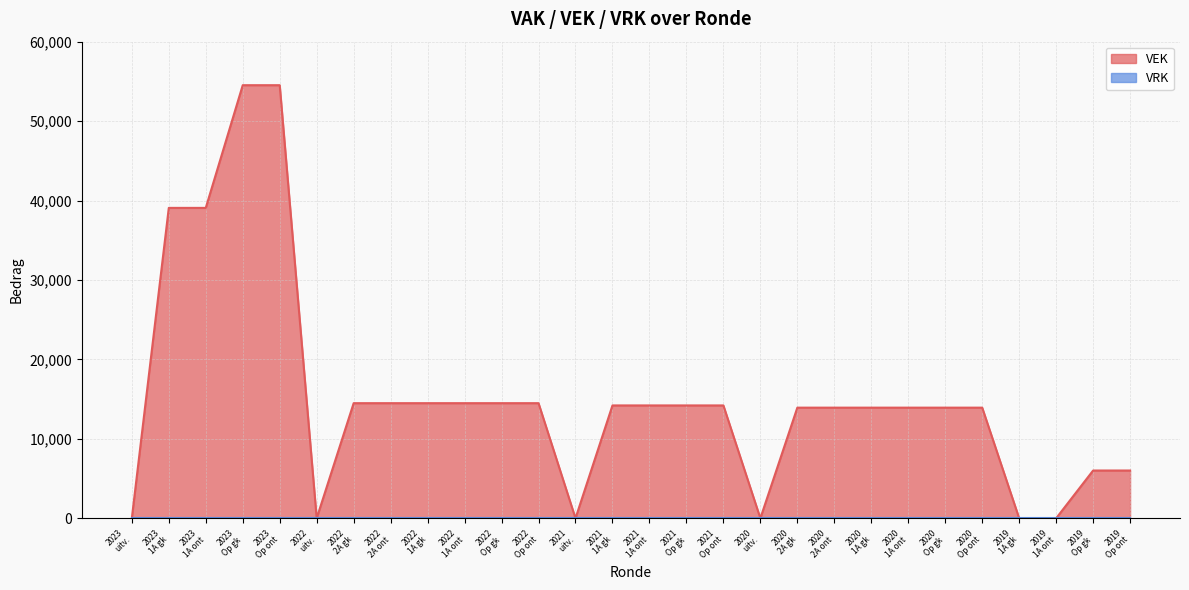

What is the difference between the maximum and second lowest values?

54520